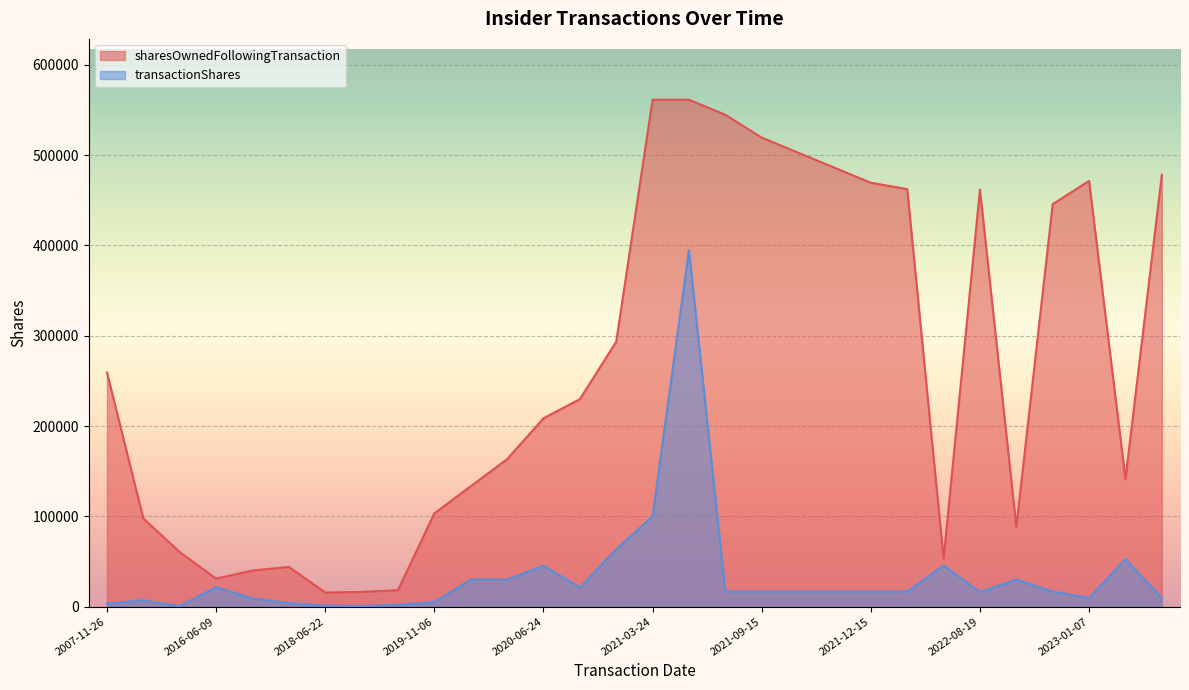

List the labels in order of sharesOwnedFollowingTransaction value, largest first.

2021-03-24, 2021-03-25, 2021-08-16, 2021-09-15, 2021-10-15, 2021-11-15, 2024-01-09, 2023-01-07, 2021-12-15, 2022-01-18, 2022-08-19, 2022-02-18, 2020-03-31, 2007-11-26, 2020-06-30, 2020-06-24, 2020-03-04, 2023-06-16, 2019-12-04, 2019-11-06, 2010-03-31, 2022-05-27, 2010-09-29, 2022-02-14, 2016-12-01, 2016-11-10, 2016-06-09, 2018-12-19, 2018-11-07, 2018-06-22